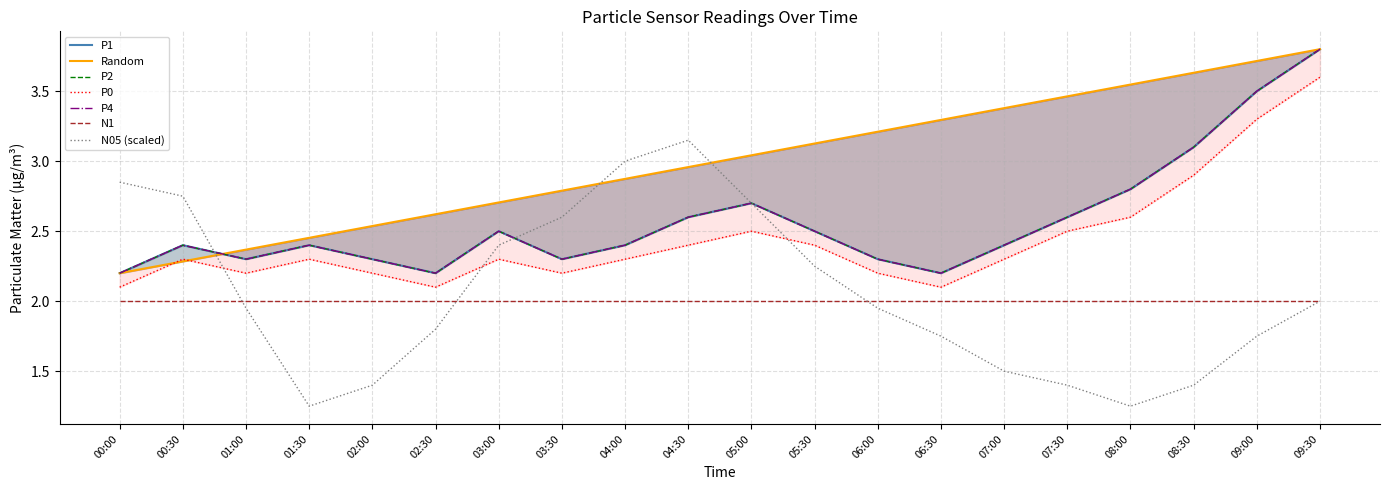

How many interior local valleys does the P2 series have?

4